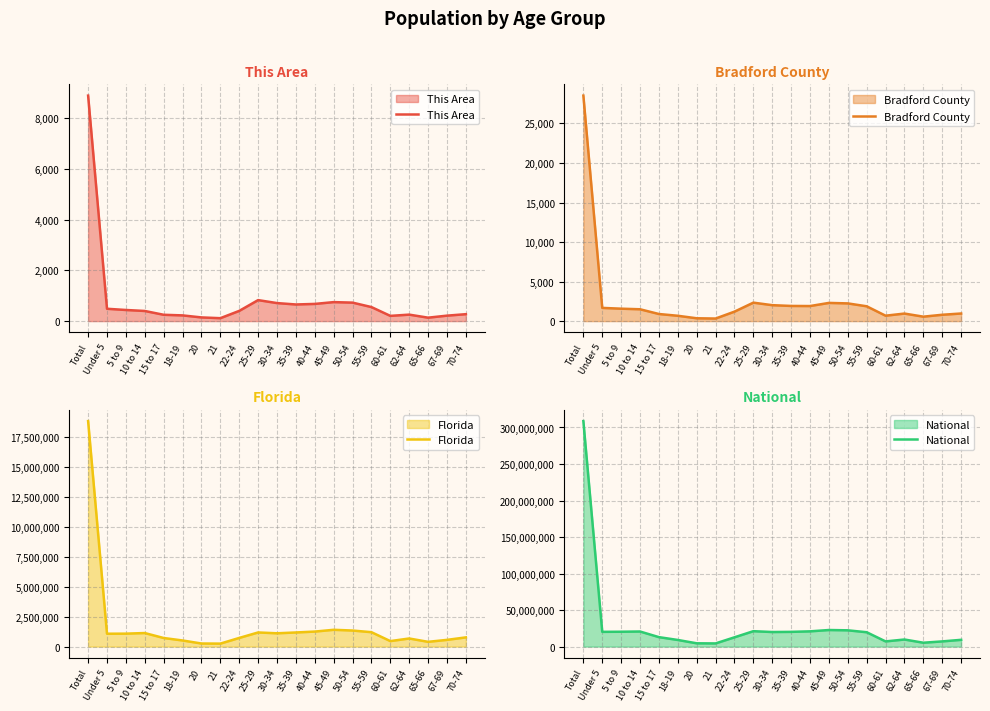

What is the value of the This Area point at the 18th from the left?

255